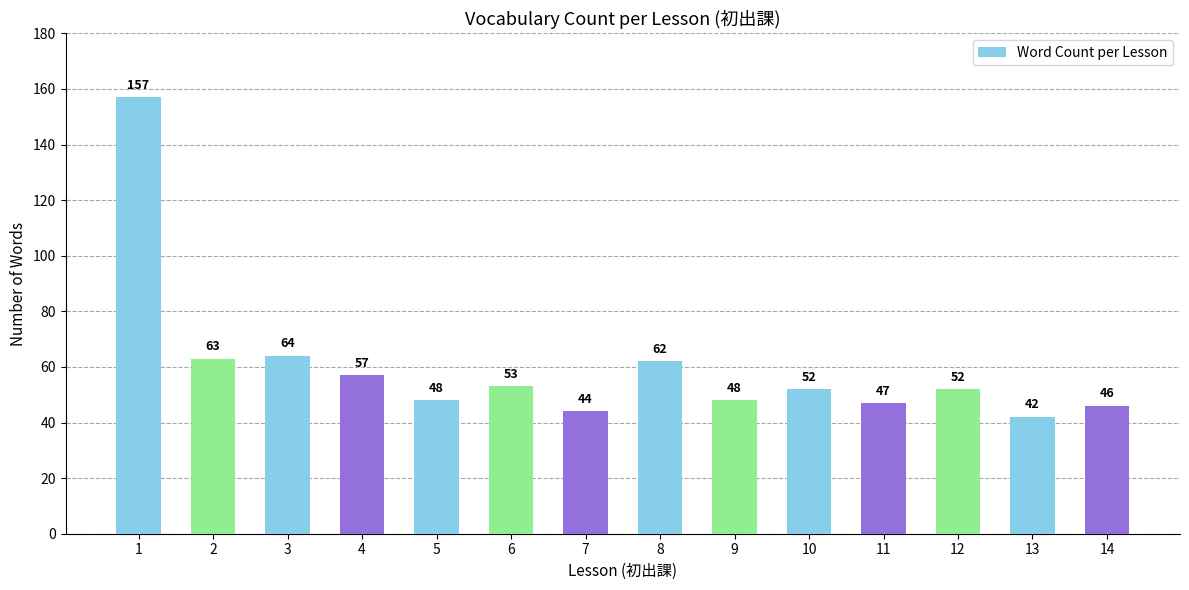

Are the bars horizontal?

No